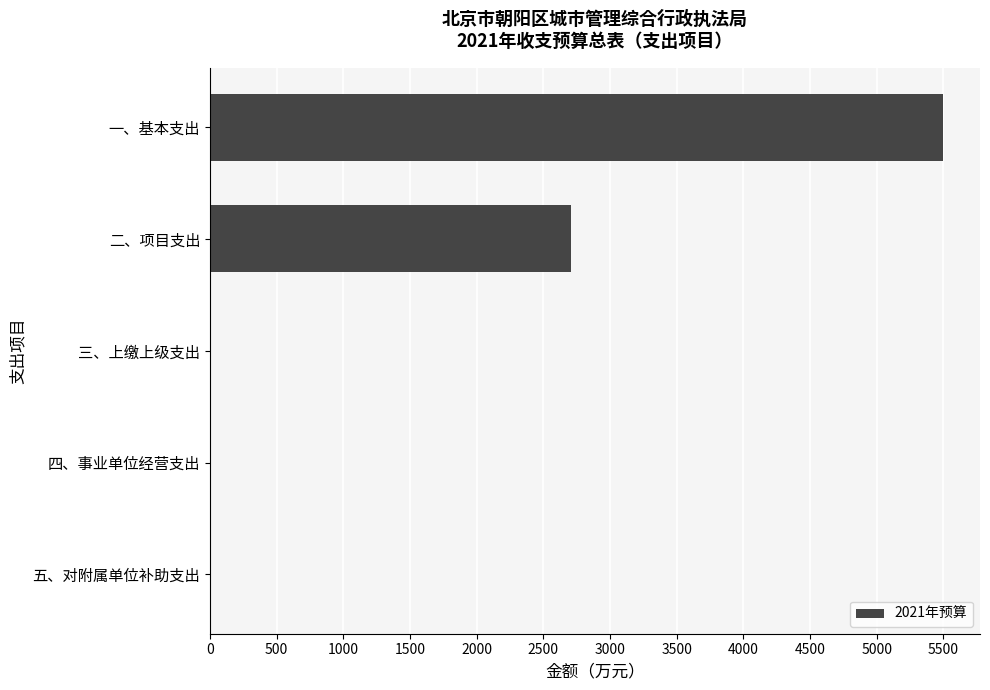

Reading top to bottom, extract all data points from this chart.

一、基本支出=5498.9	二、项目支出=2705.7	三、上缴上级支出=0.0	四、事业单位经营支出=0.0	五、对附属单位补助支出=0.0